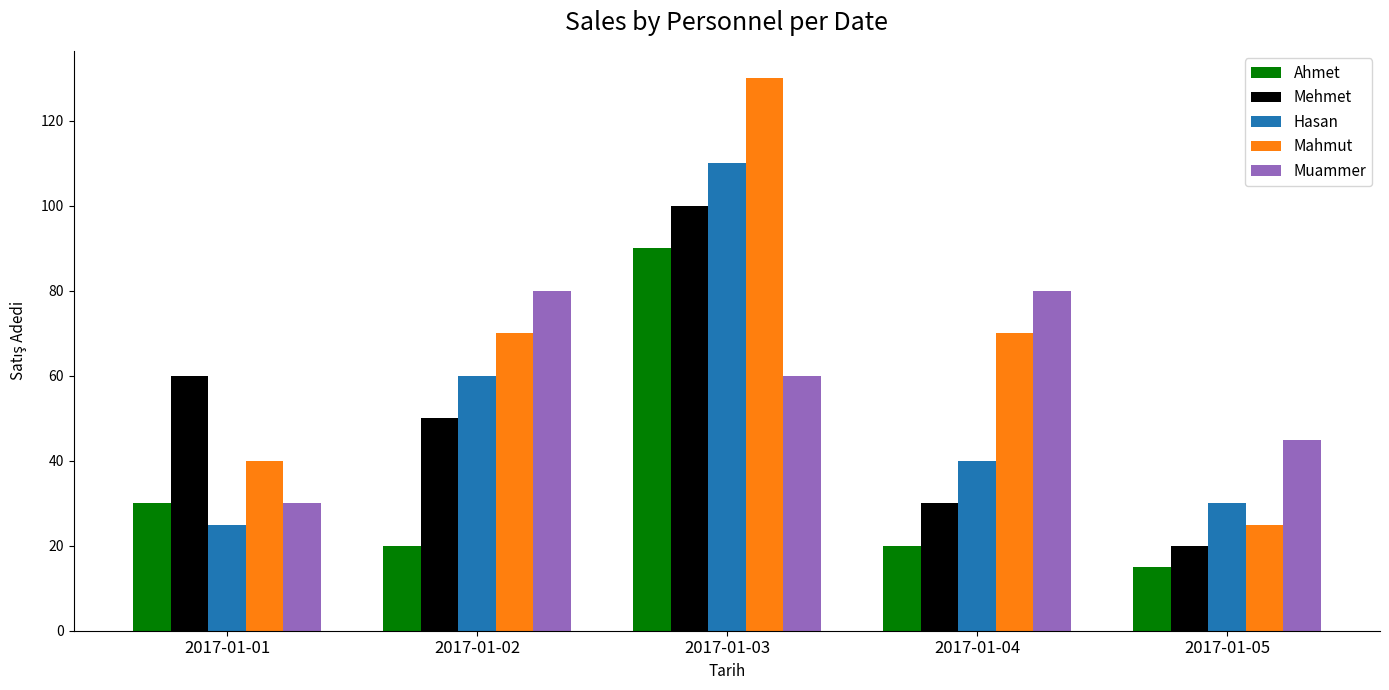

At 2017-01-04, list the series in order from smallest to largest.

Ahmet, Mehmet, Hasan, Mahmut, Muammer